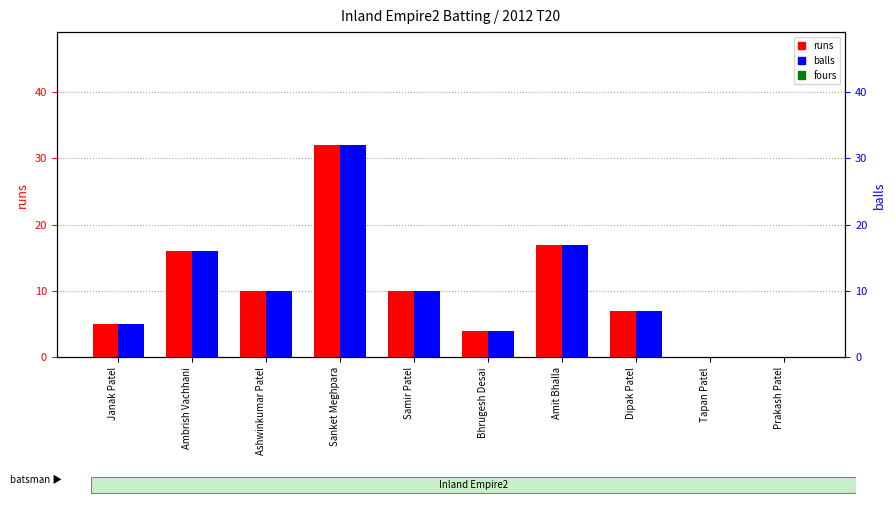

What is the total value across all series at Samir Patel?

20